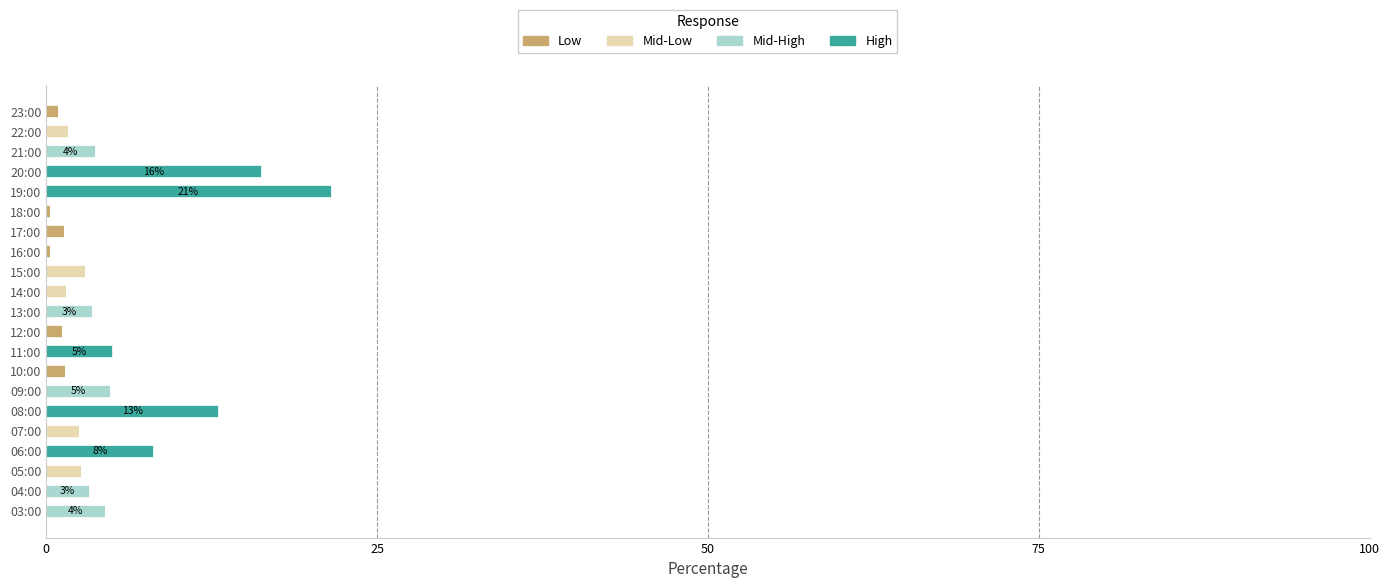

What is the total value across all series at 08:00?

13.0